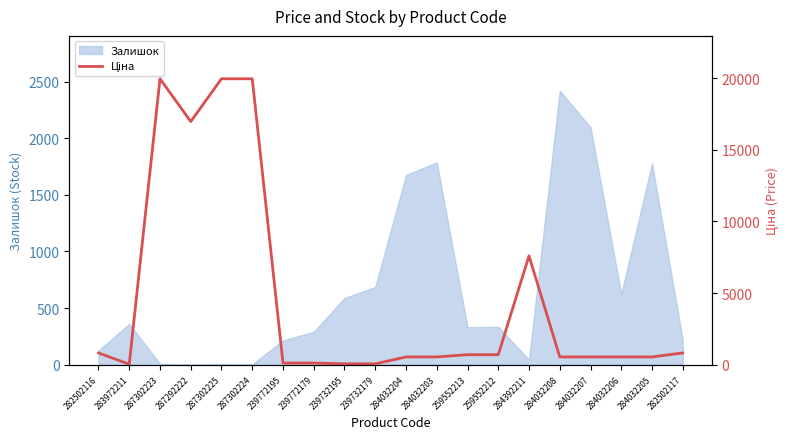

At which label is Залишок closest to 1210?

284032204